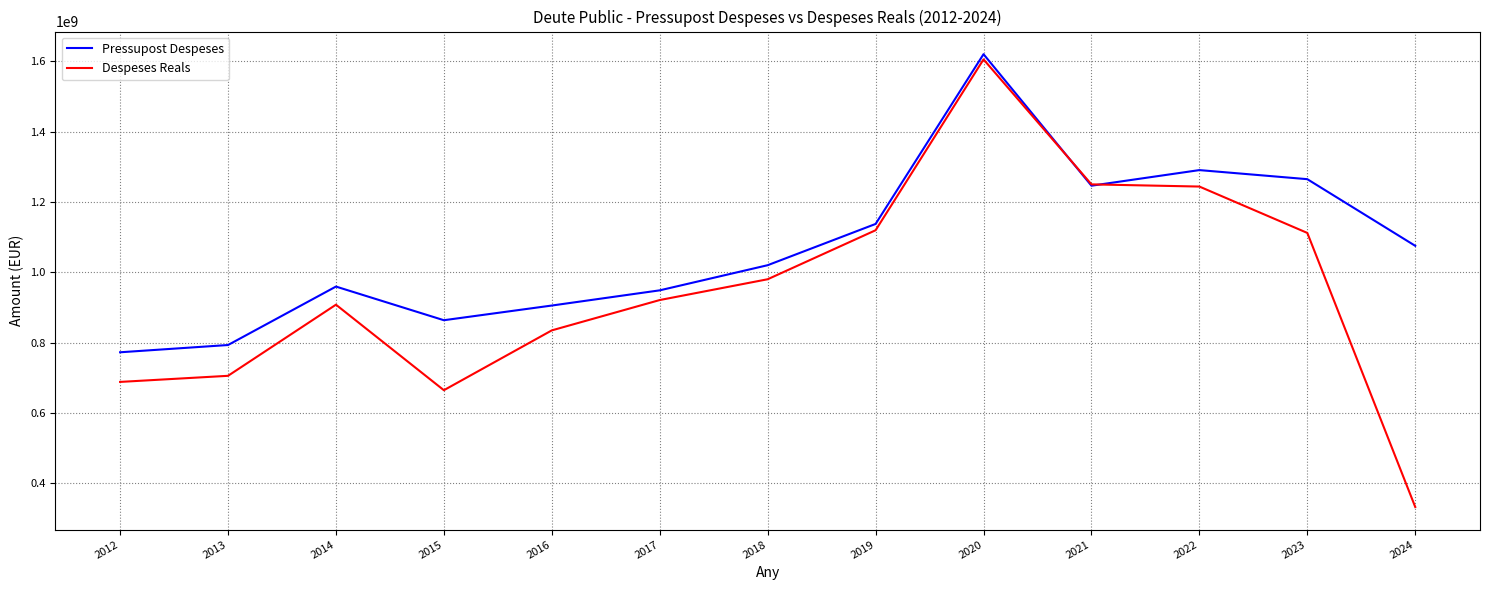

True or false: Pressupost Despeses has more than 2 points higher than both neighbors.

True